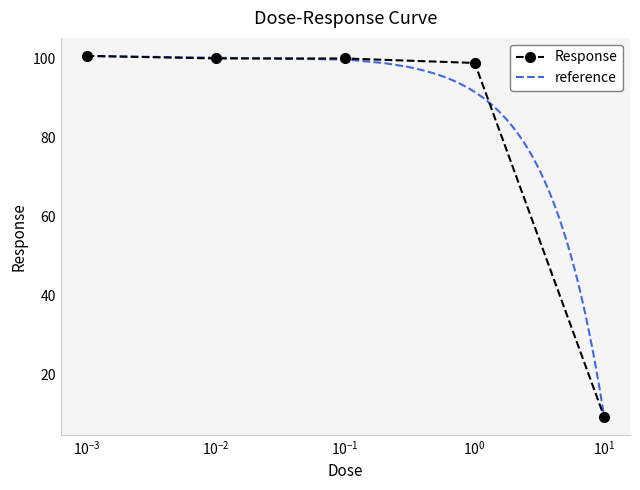

What is the value of the Response point at the 4th from the left?

98.9